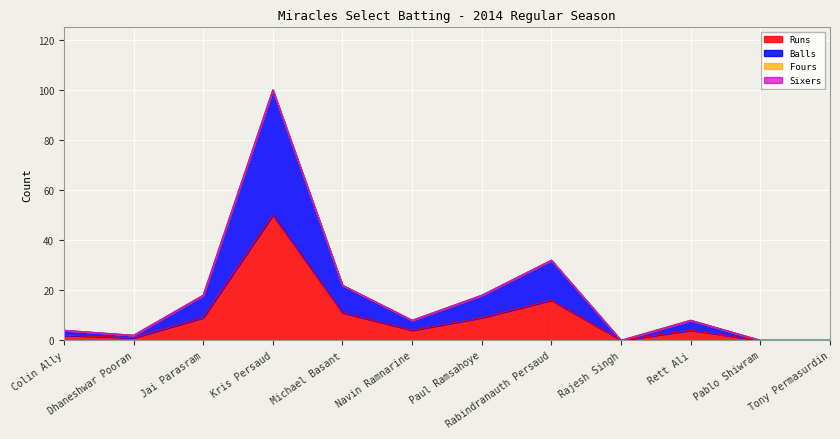

How many interior local peaks does the Runs series have?

3